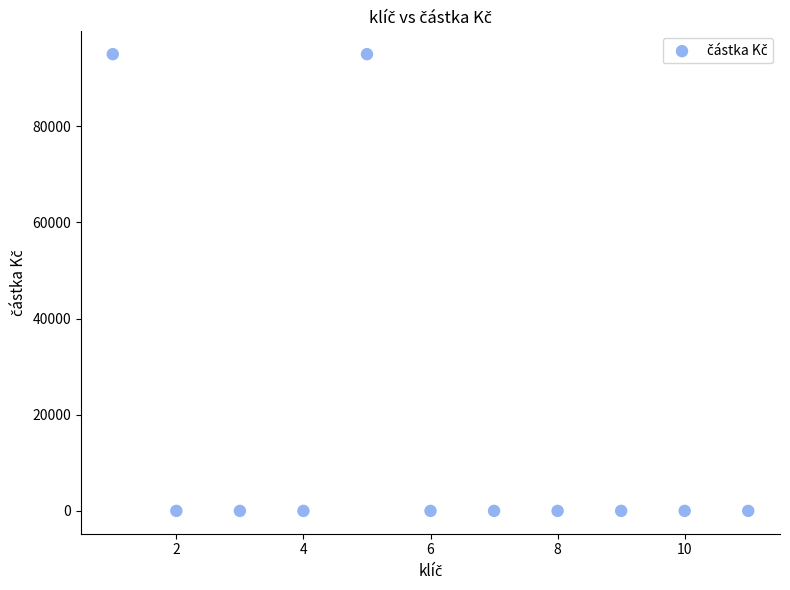

What is the range of Y values (max minus min)?

95000